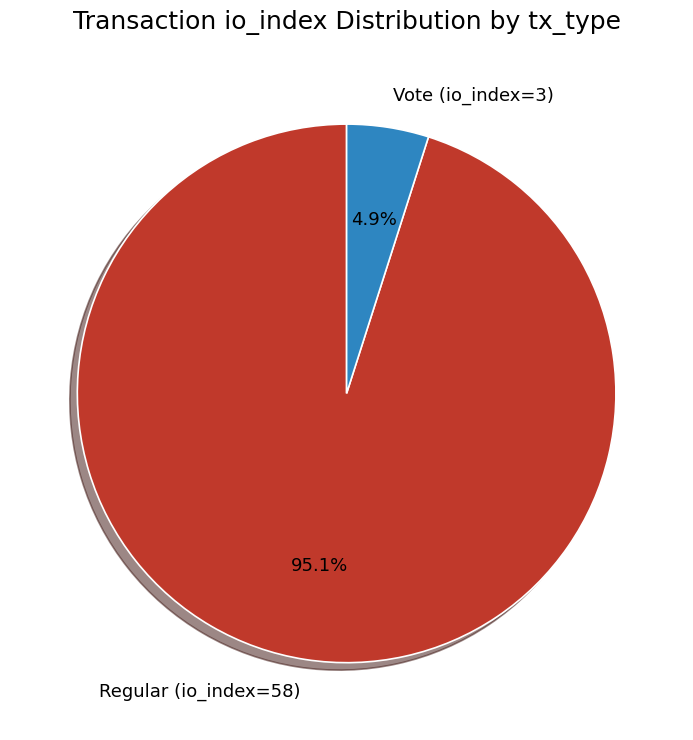

To the nearest percent, what is the difference between the largest and smallest slice percentages?

90%